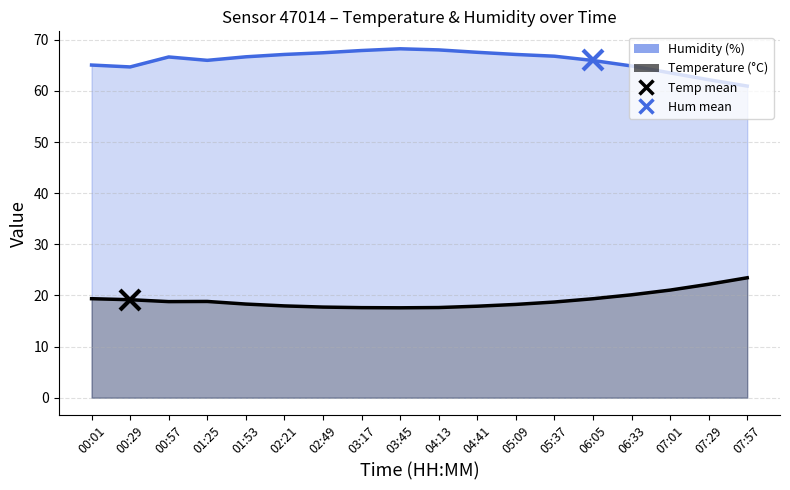

True or false: humidity (line) and temperature (line) intersect in this chart.

False